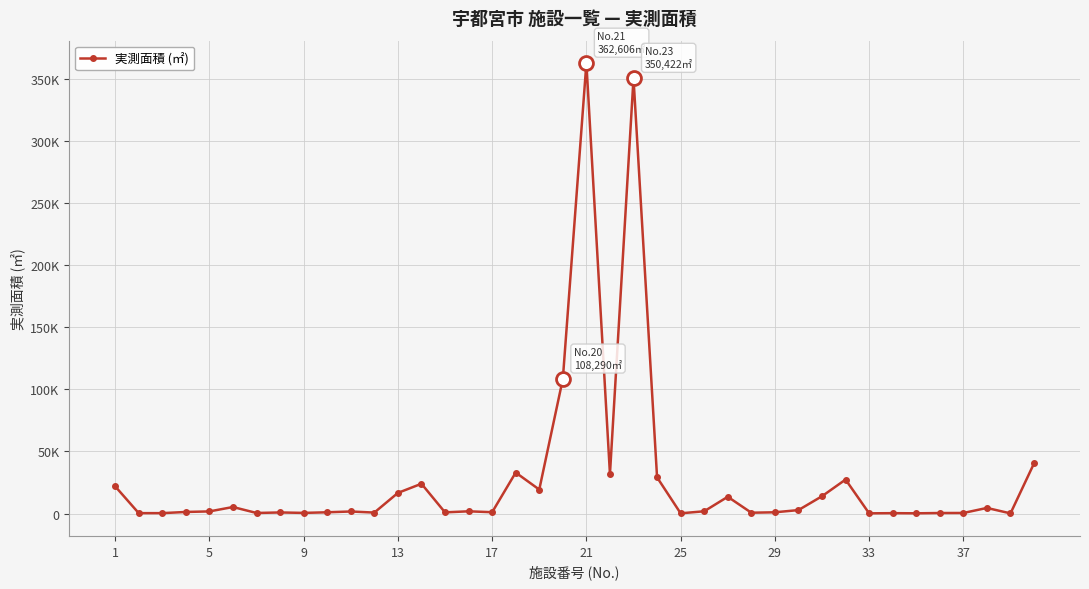

Does the chart have visible grid lines?

Yes